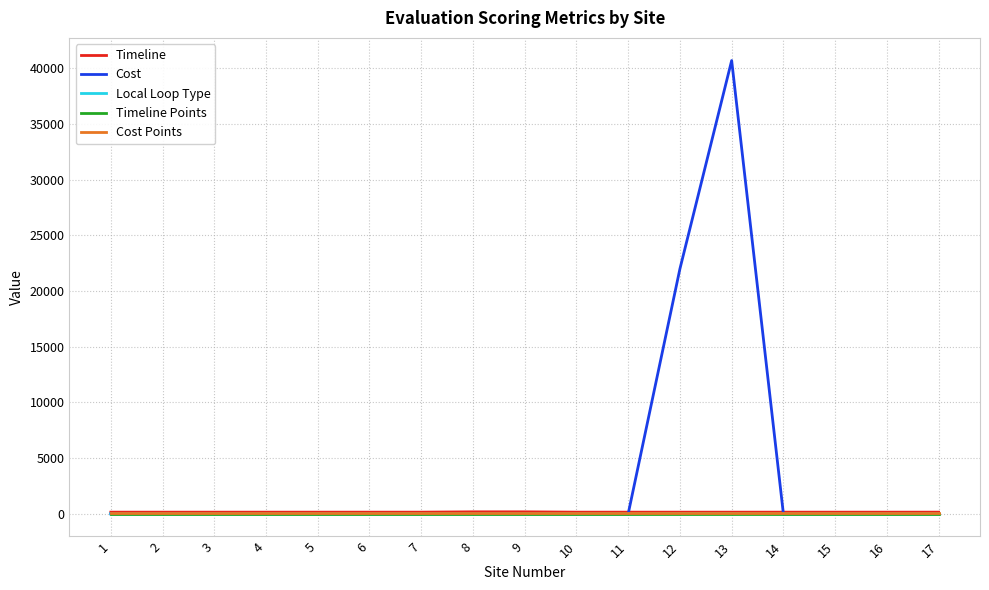

What is the highest value of the Cost series?

40676